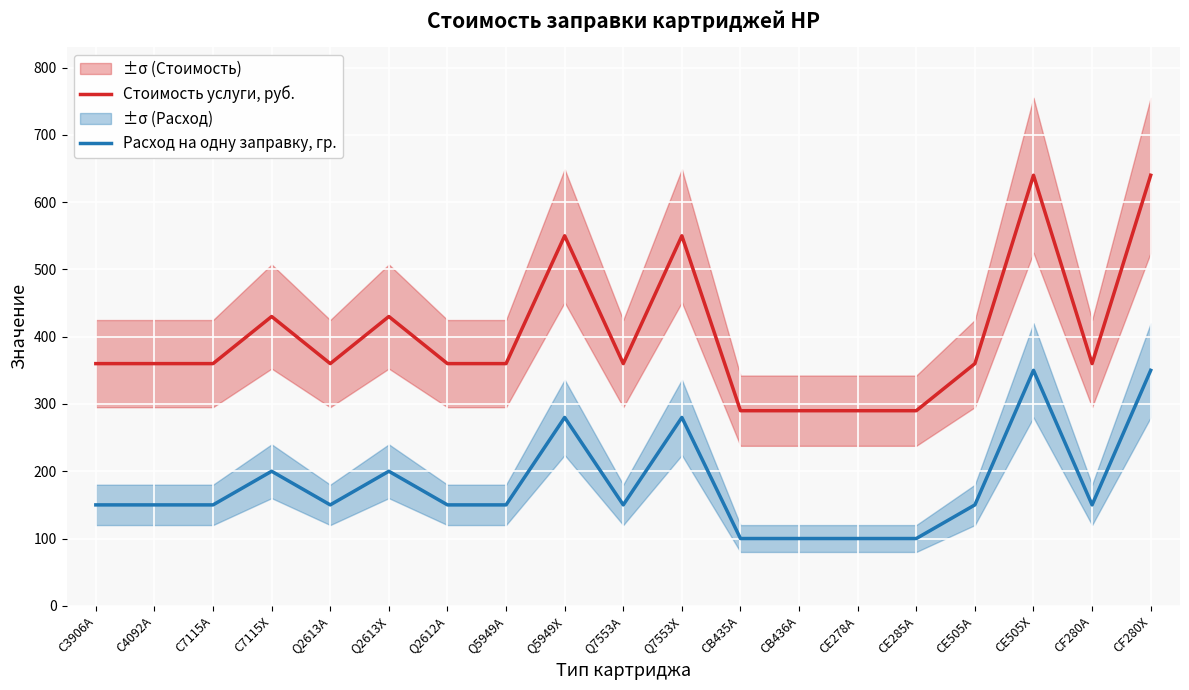

Reading left to right, transcribe all the data shown in this chart.

Стоимость услуги, руб.: 360	360	360	430	360	430	360	360	550	360	550	290	290	290	290	360	640	360	640
Расход на одну заправку, гр.: 150	150	150	200	150	200	150	150	280	150	280	100	100	100	100	150	350	150	350